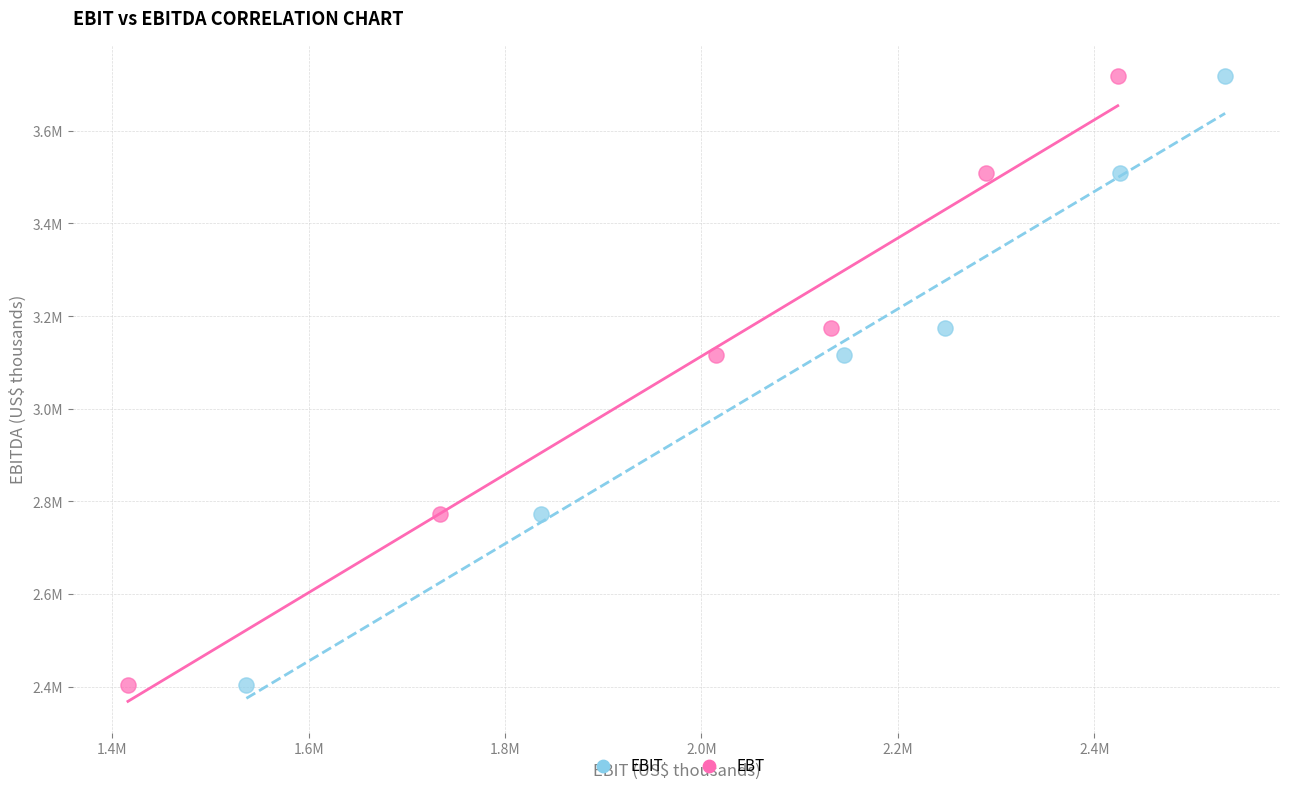

What are all the series names shown in the legend?

EBIT, EBT